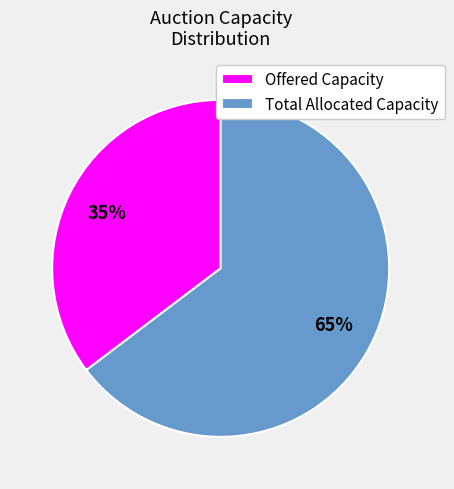

To the nearest percent, what is the combined percentage of Total Allocated Capacity and Offered Capacity?

100%